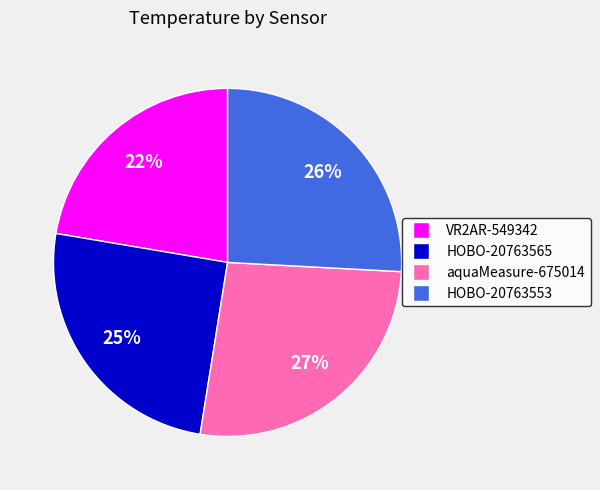

To the nearest percent, what is the combined percentage of aquaMeasure-675014 and VR2AR-549342?

49%